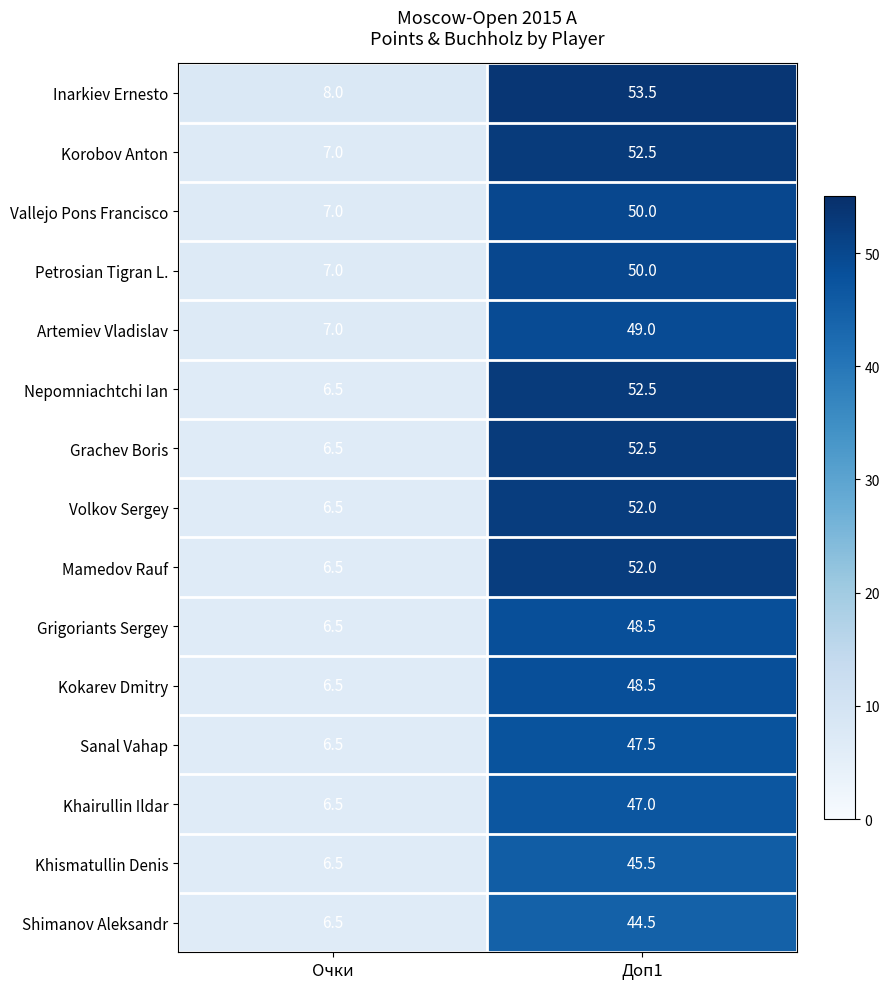

The Volkov Sergey series shows 2.6 at Очки. True or false?

False